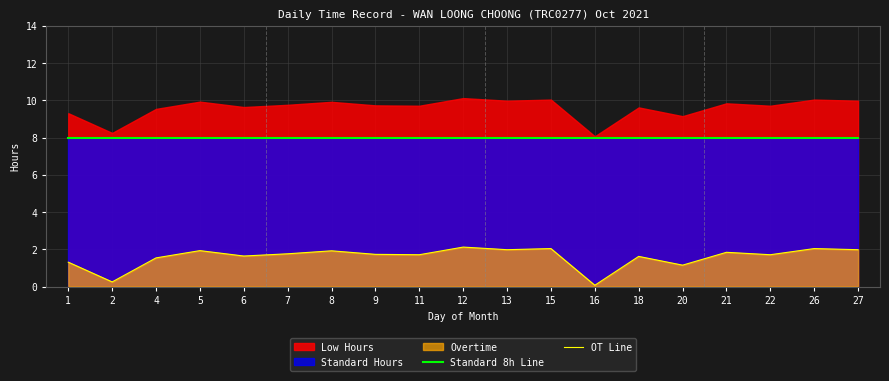

True or false: OT Line and Standard 8h Line cross at least once.

False